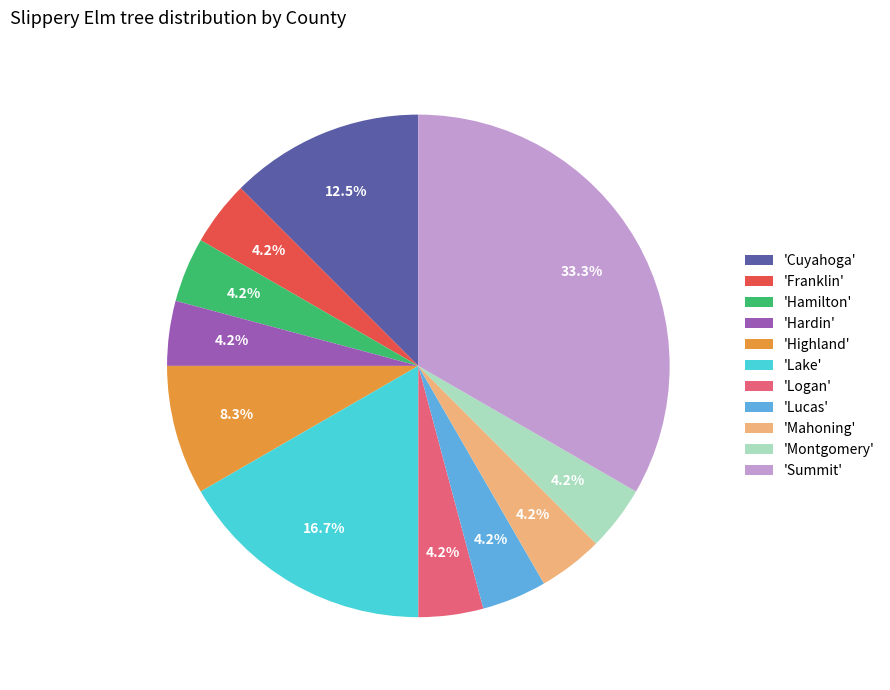

Is there a majority slice in this chart?

No